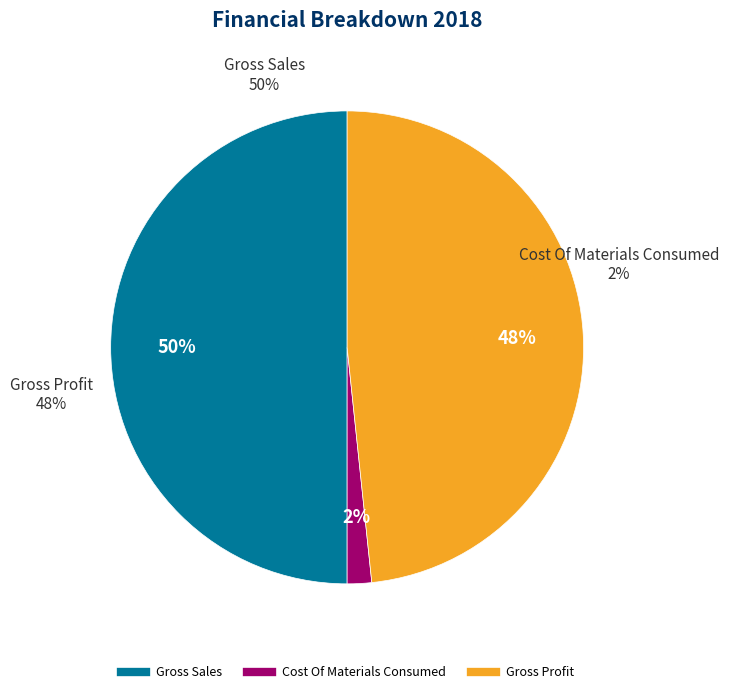

Is Gross Sales the majority of the pie?

No